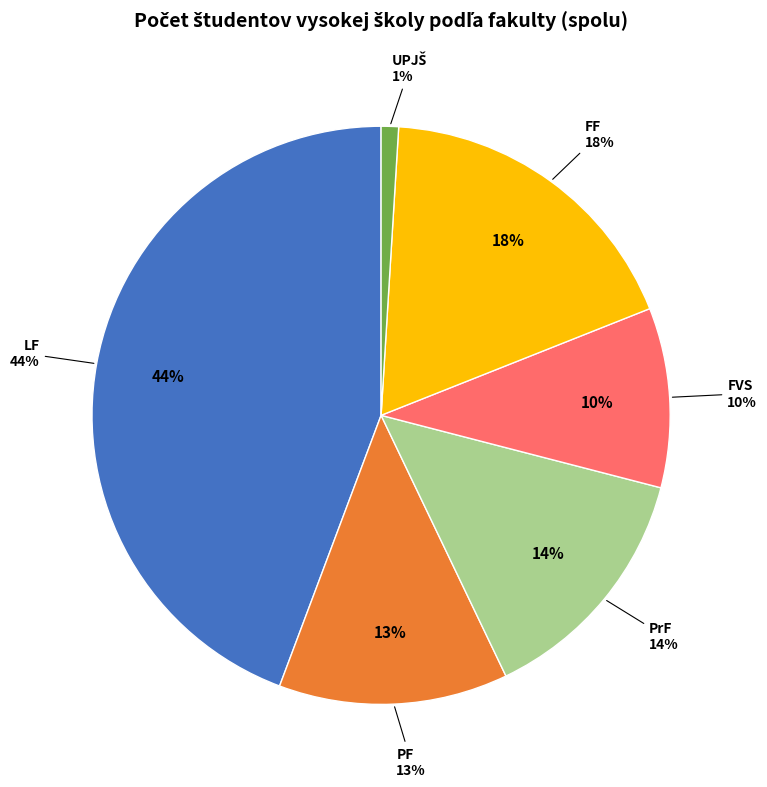

Count the number of slices in the pie.

6